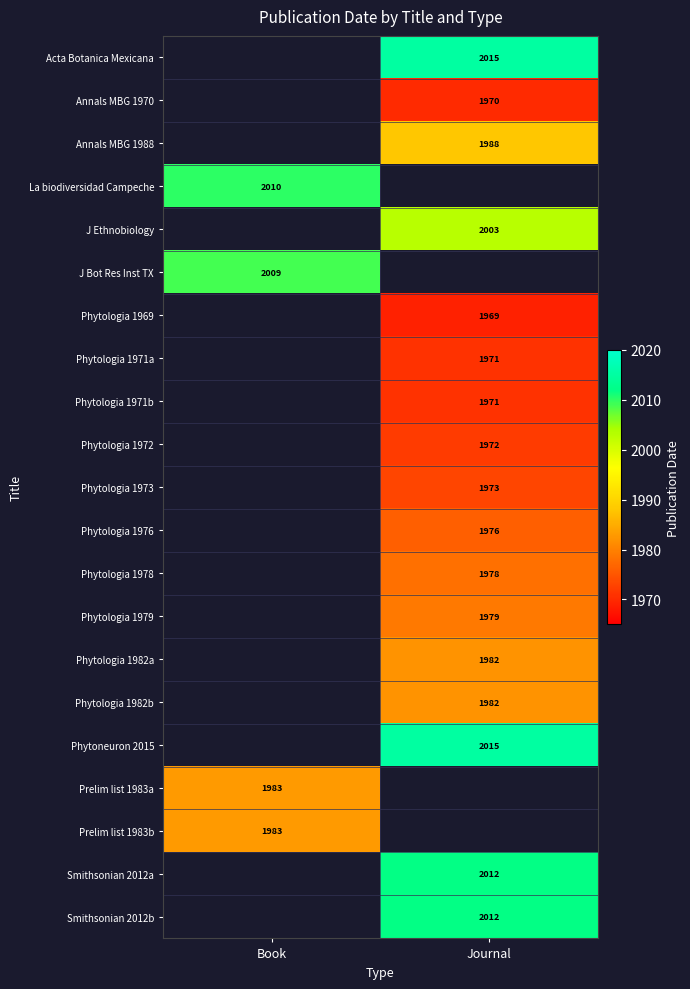

What is the spread (max minus min) of values at Journal?

46.0